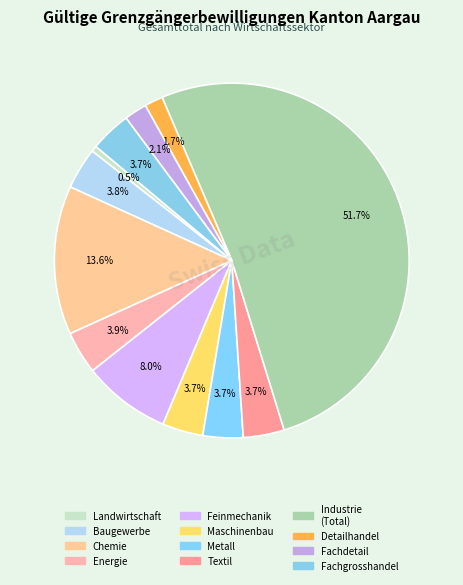

Count the number of slices in the pie.

12